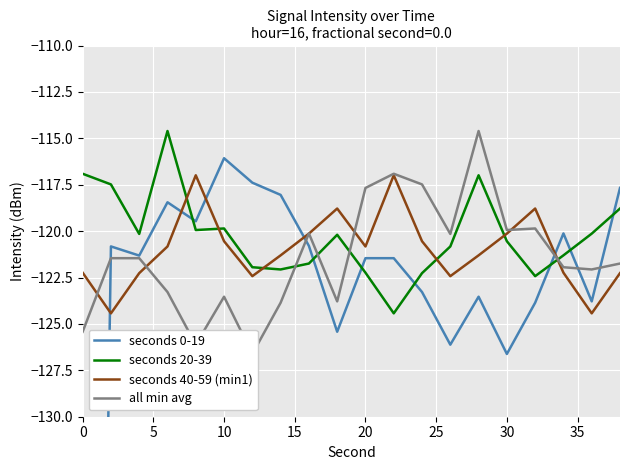

What is the lowest value of the seconds 20-39 series?

-124.4